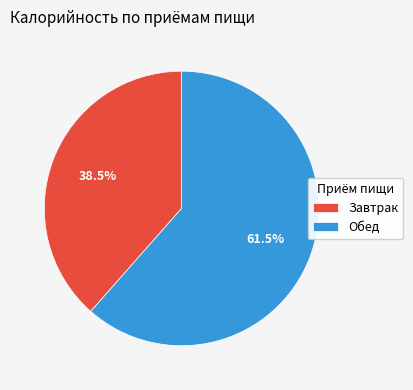

To the nearest percent, what is the difference between the Обед and Завтрак slice percentages?

23%